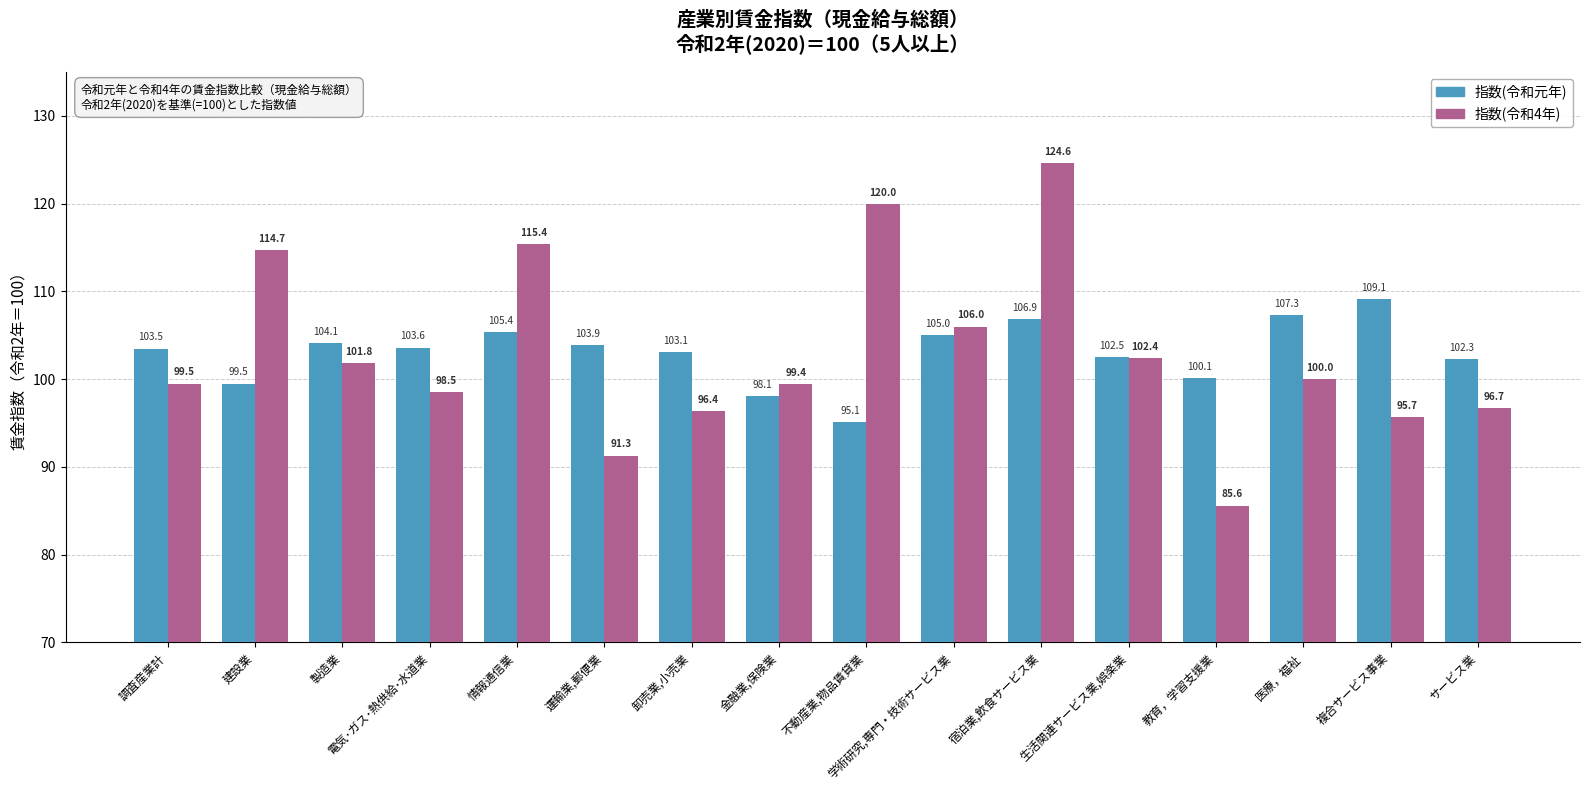

What value does the 指数(令和元年) series have at 運輸業,郵便業?

103.9